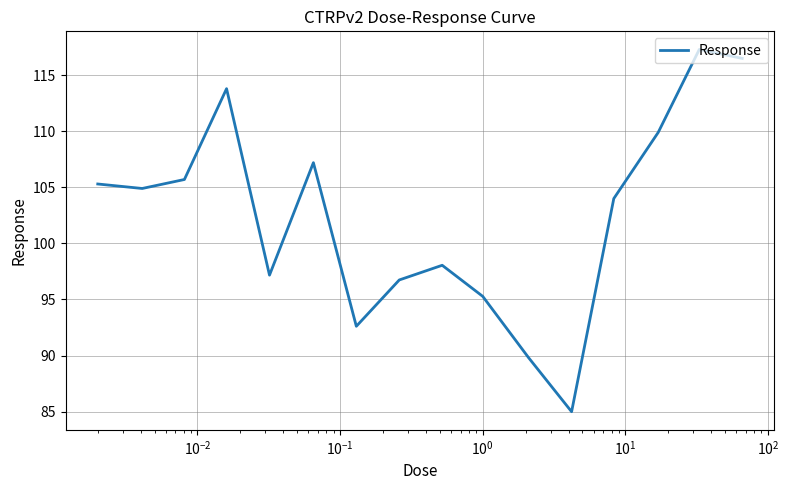

What is the smallest value displayed?

85.0